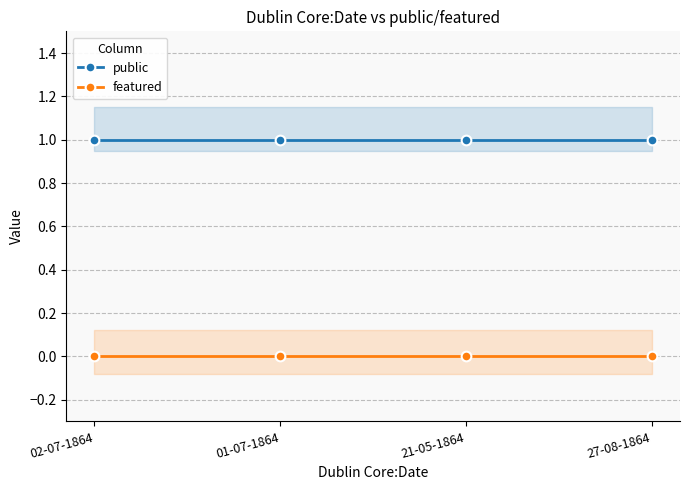

What is the total value across all series at 27-08-1864?

1